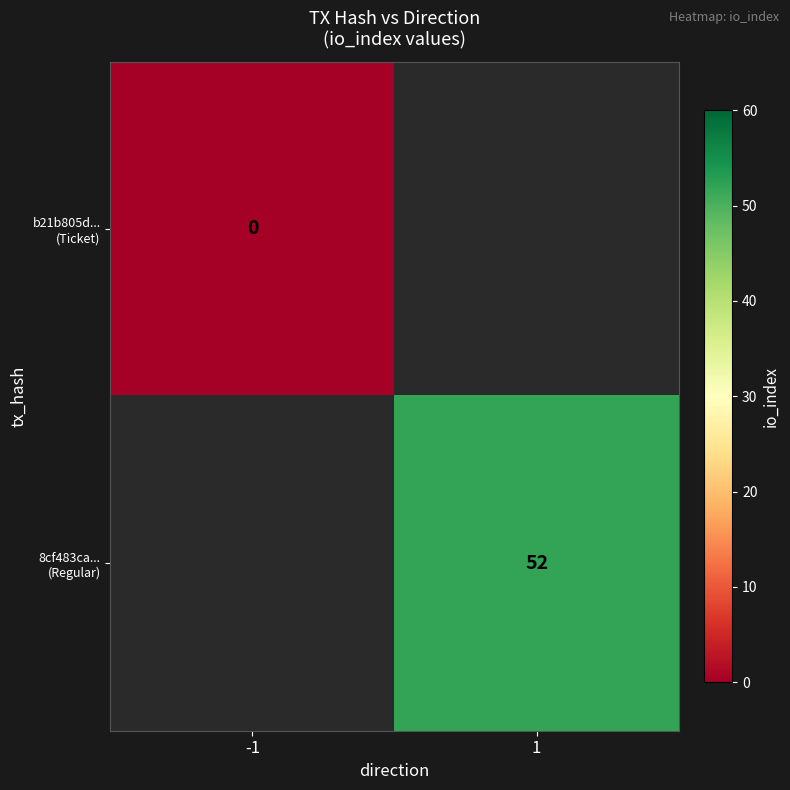

Is the value of 8cf483ca... (Regular) at -1 greater than the value of b21b805d... (Ticket) at -1?

No